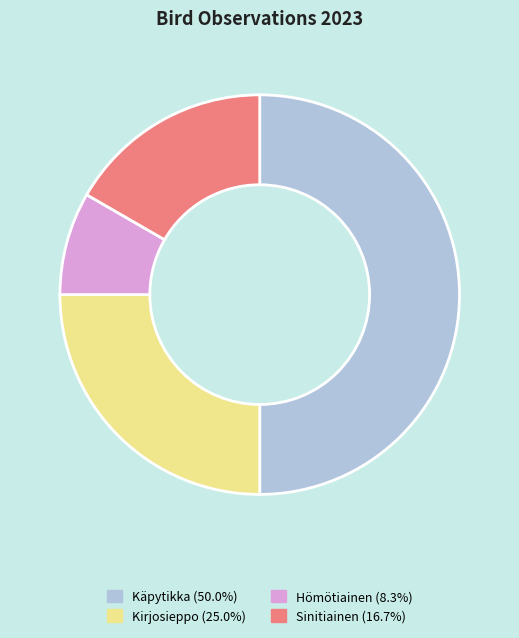

Which has a higher value, Kirjosieppo or Hömötiainen?

Kirjosieppo